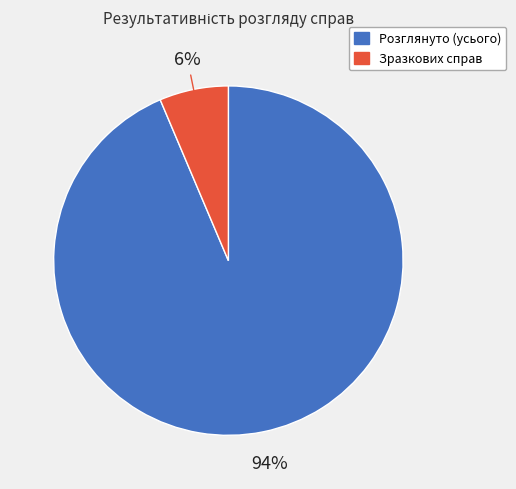

To the nearest percent, what is the average slice percentage?

50%